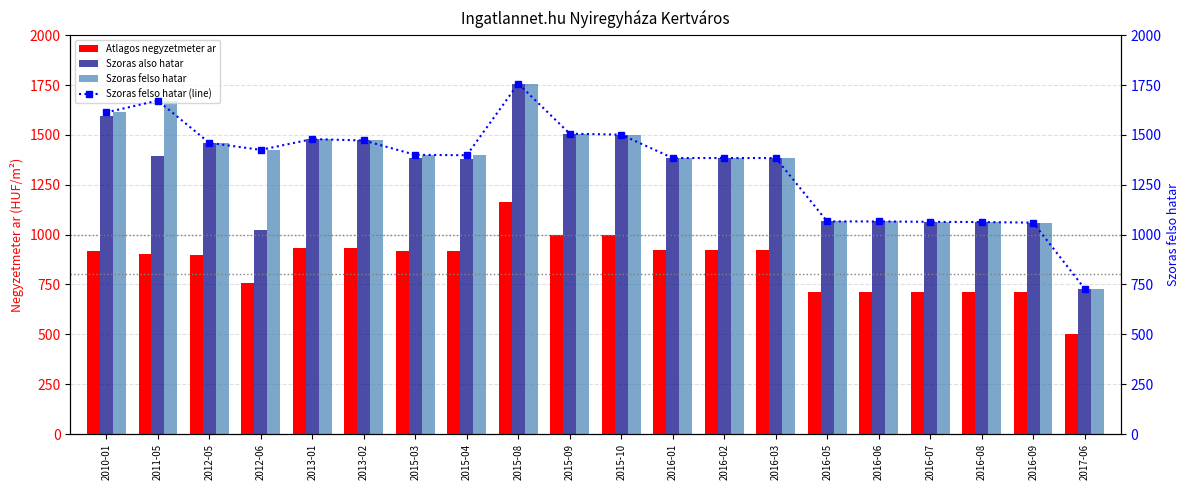

What is the greatest value displayed?

1757